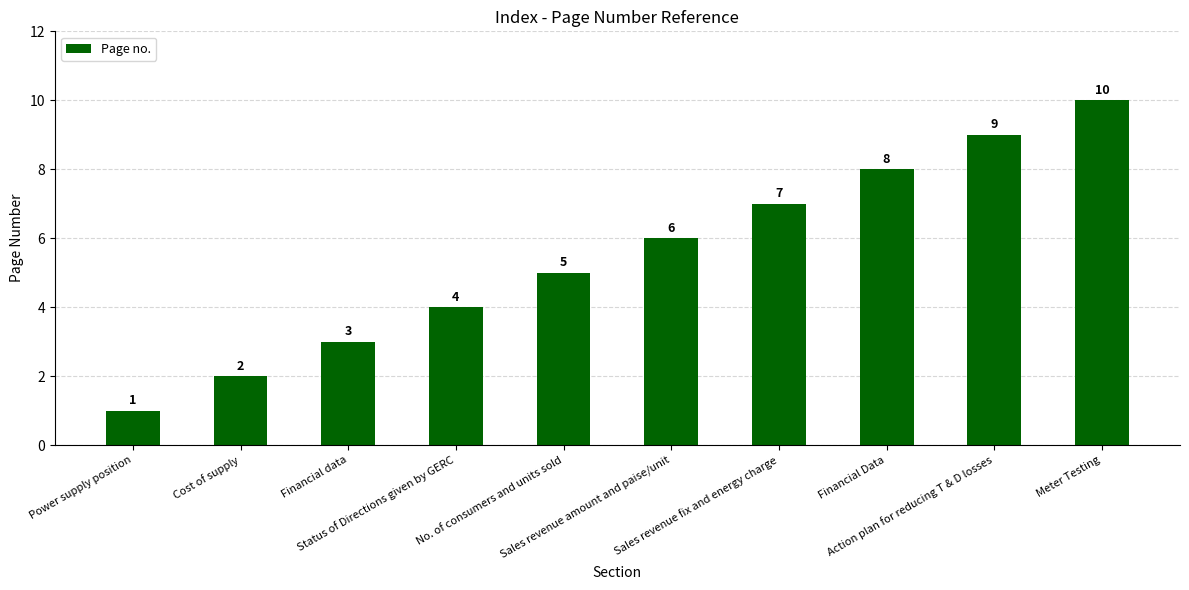

Which has a higher value, Power supply position or Status of Directions given by GERC?

Status of Directions given by GERC